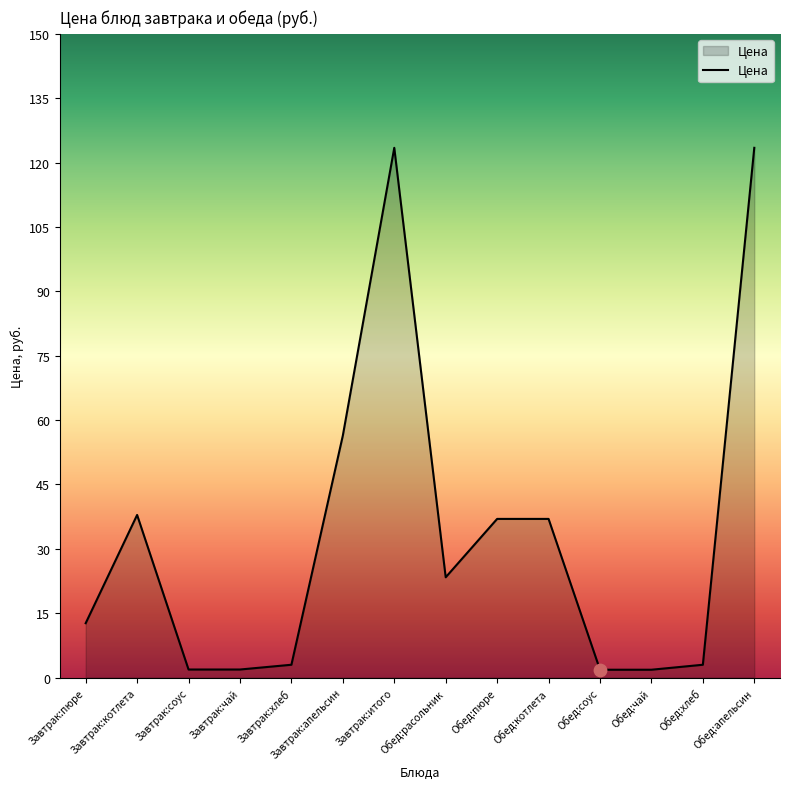

What is the ratio of the value at Обед:котлета to the value at Завтрак:соус?

19.6